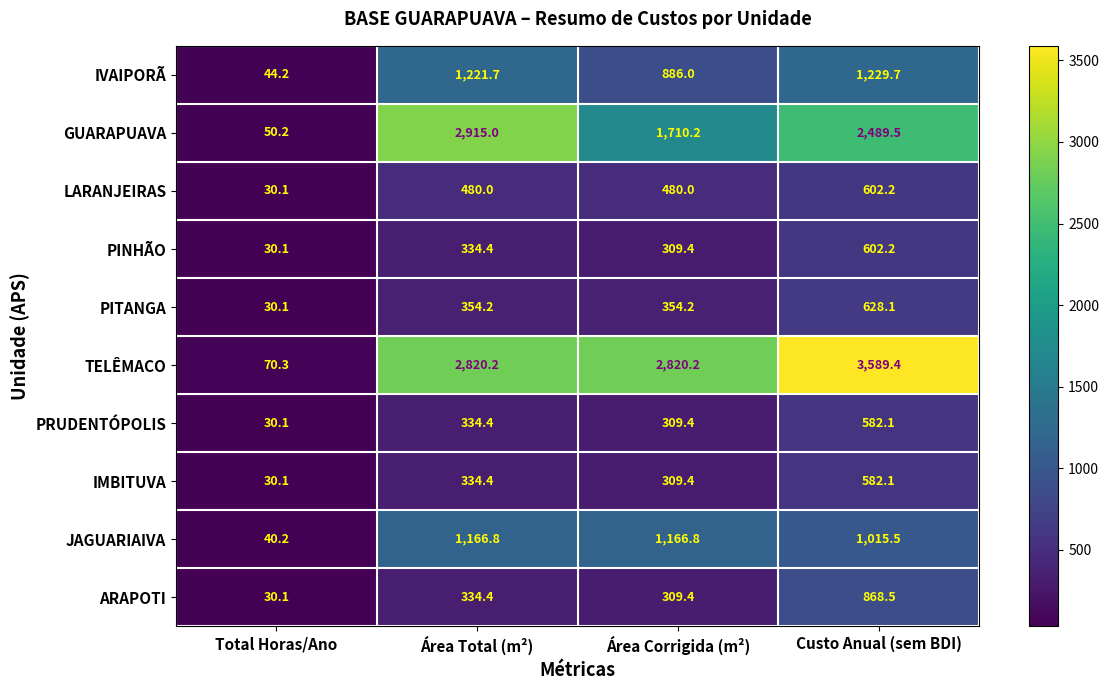

True or false: ARAPOTI has a value of 334.4 at Área Total (m²).

True